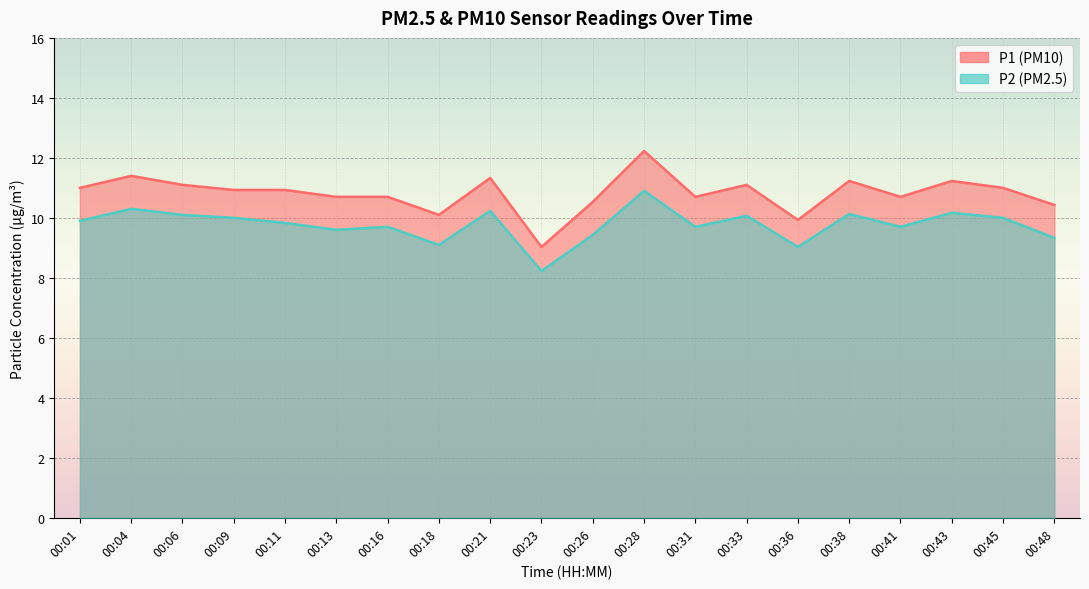

Which series has the largest total across all categories?

P1